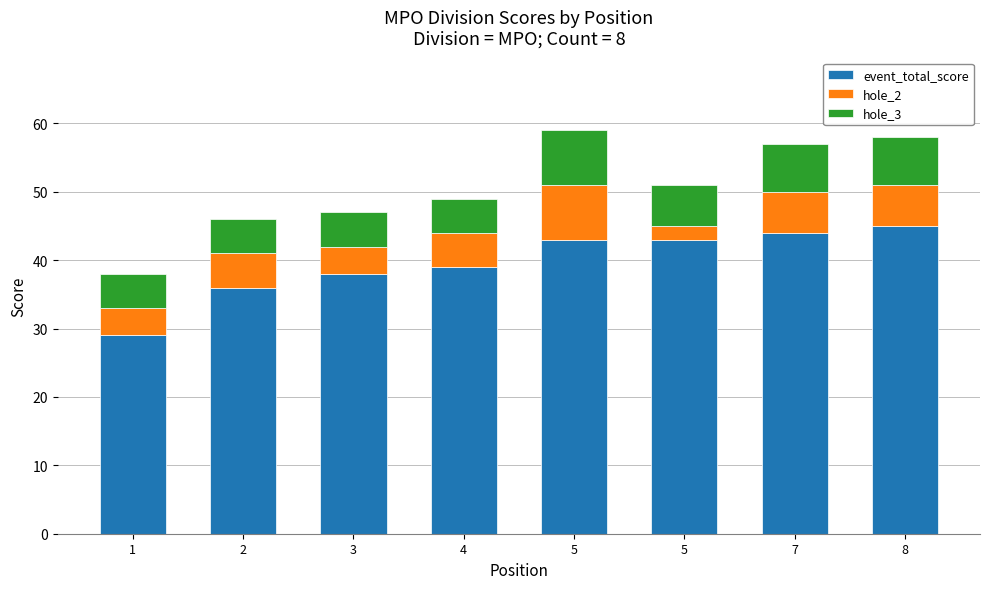

Are the bars horizontal?

No